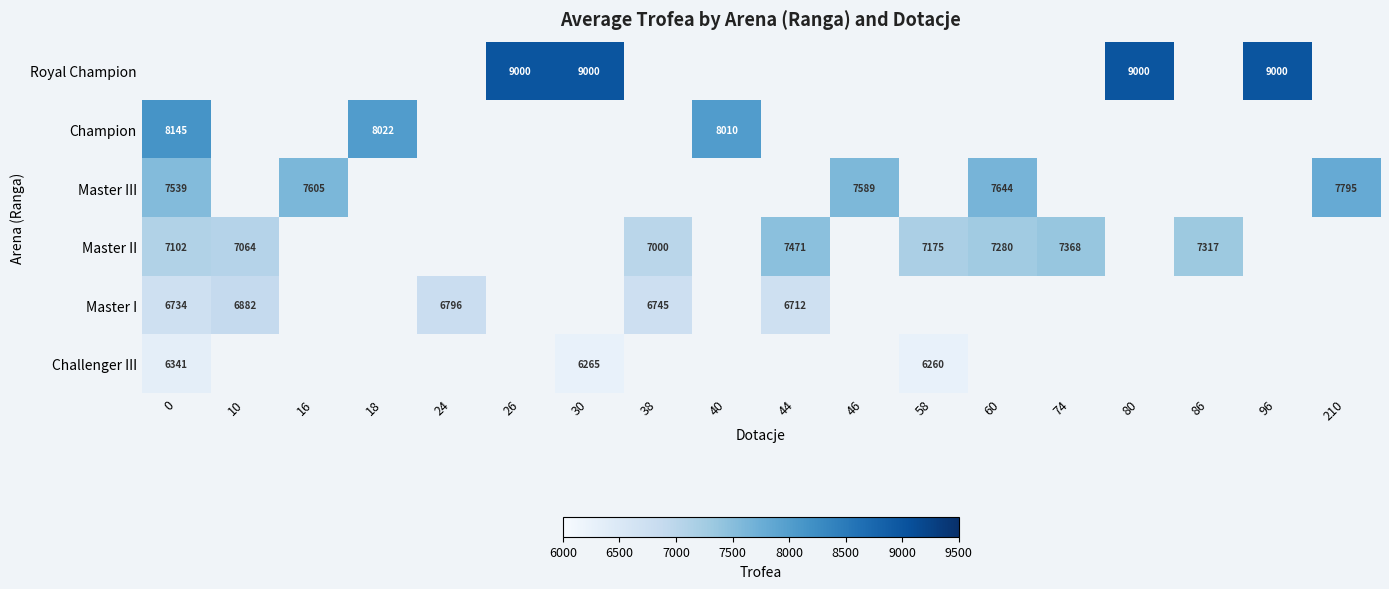

True or false: Royal Champion has a value of 9000 at 26.

True